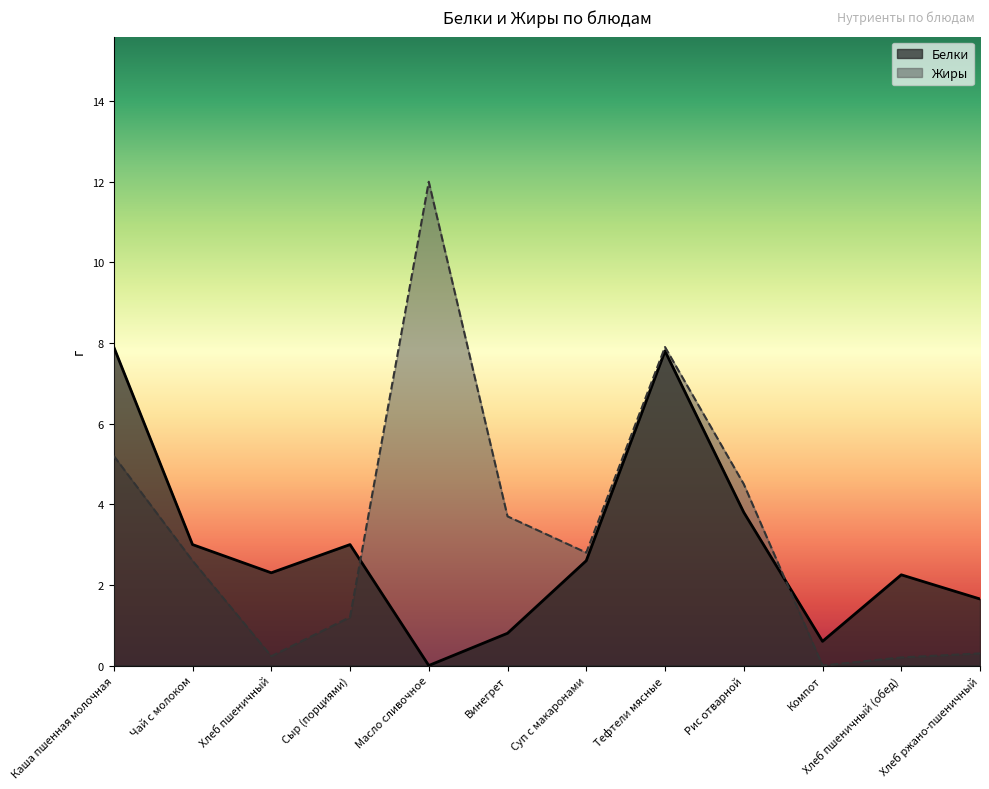

At which label does Жиры reach its minimum?

Компот